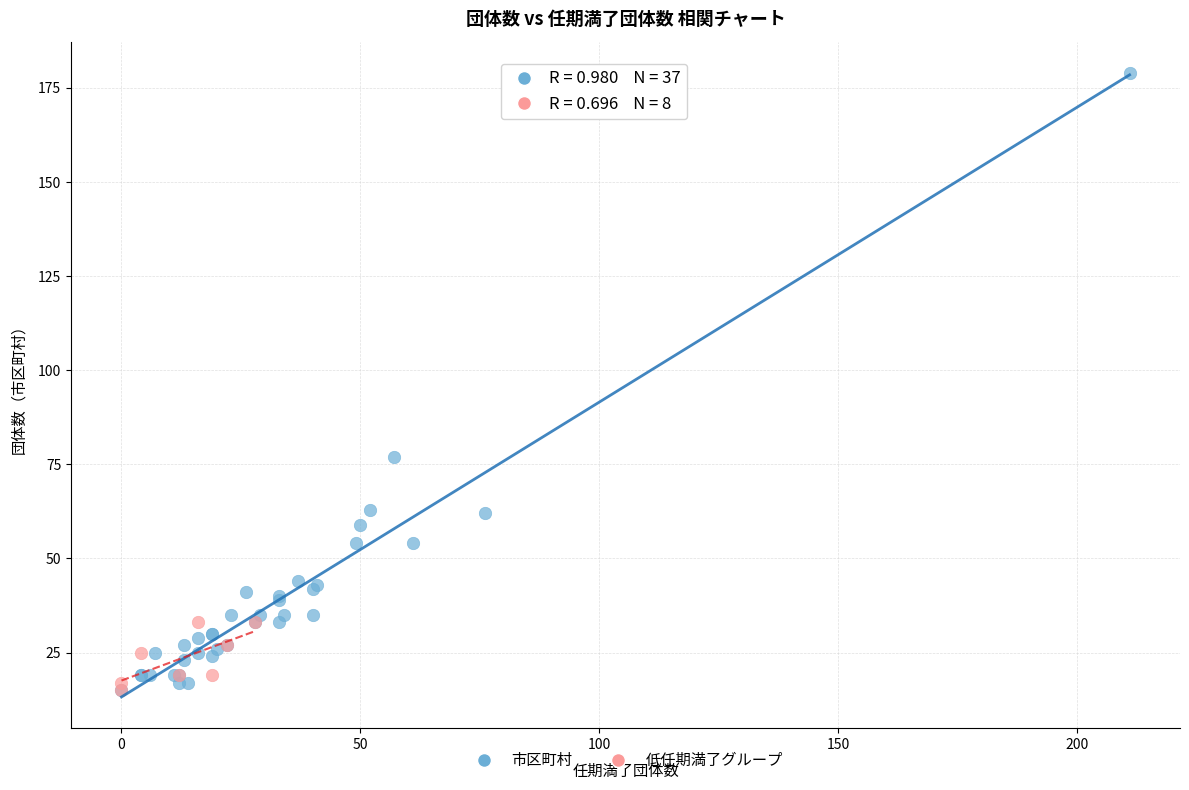

Which series has the largest Y range (max minus min)?

市区町村